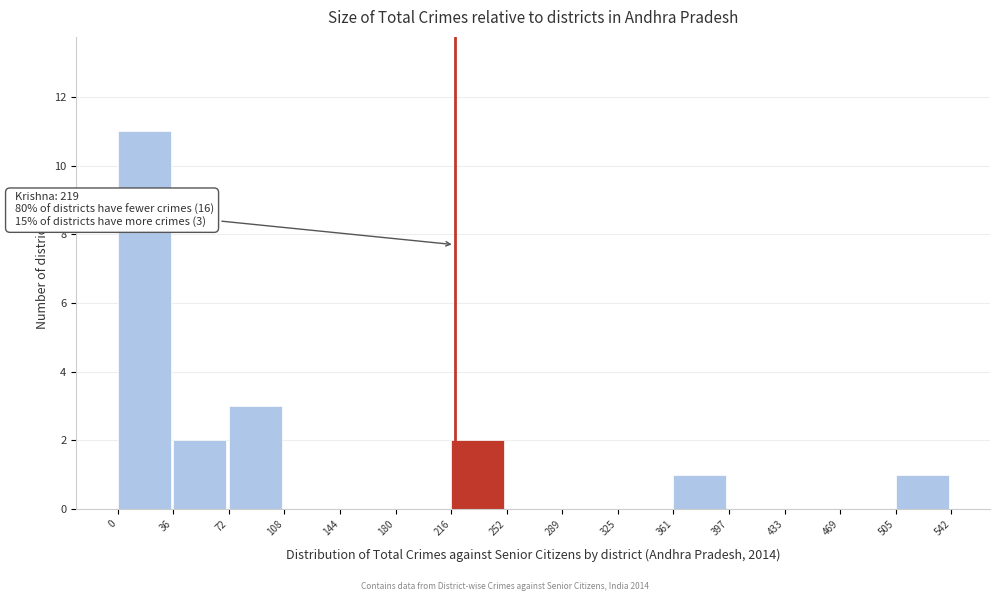

Which range on the x-axis has the tallest bar?

0 to 36